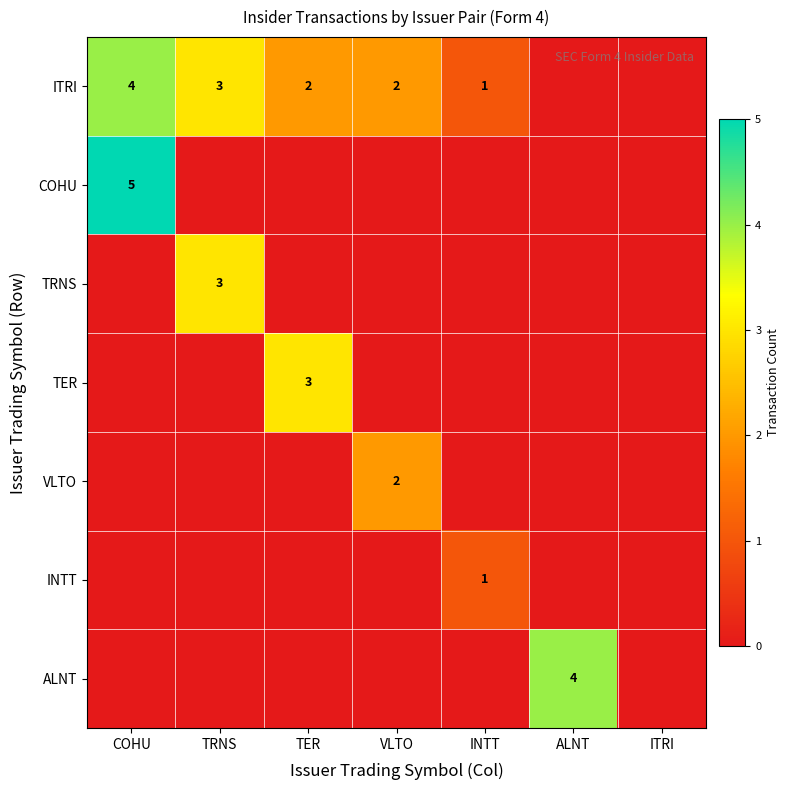

What is the sum of the ITRI values at INTT and TER?

3